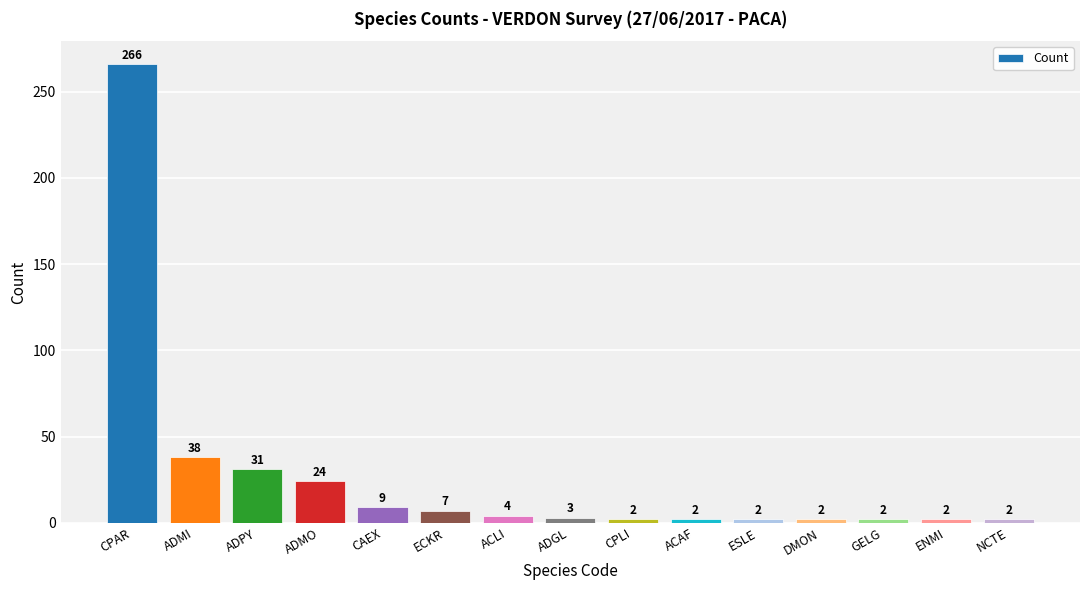

Between ADGL and ACLI, which is larger?

ACLI